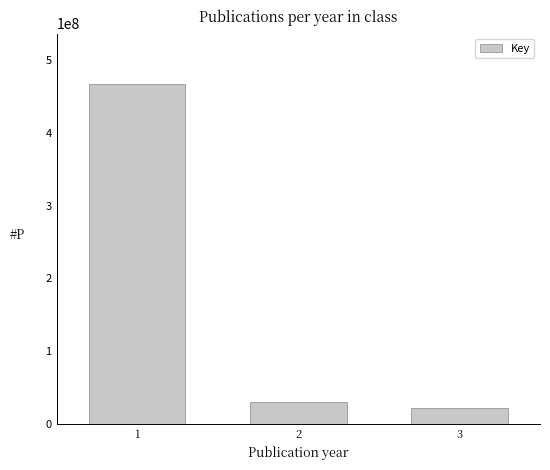

Reading left to right, transcribe all the data shown in this chart.

466819687	30424431	20879048